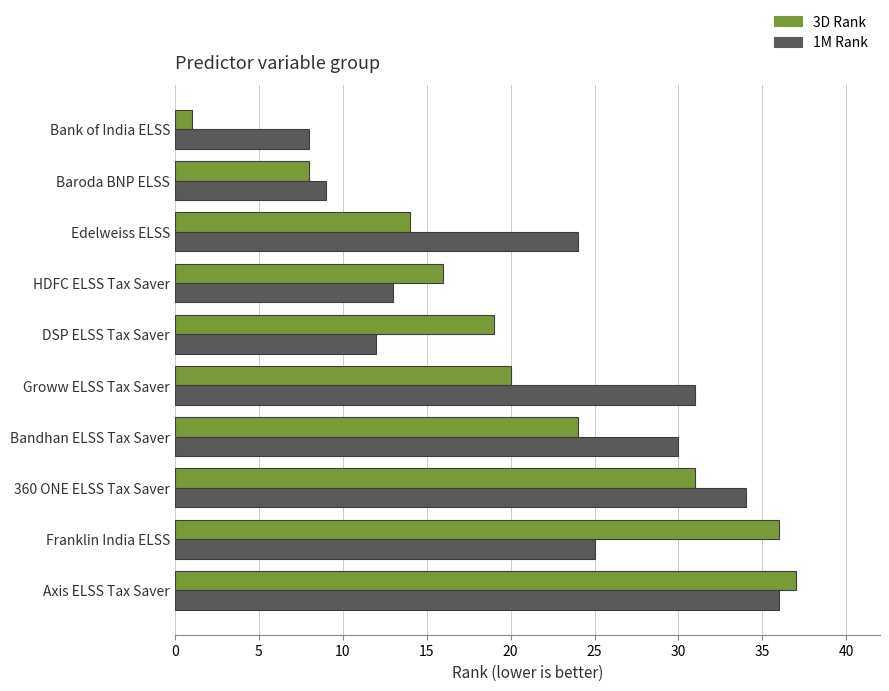

Is the value of 1M Rank at 360 ONE ELSS Tax Saver greater than the value of 3D Rank at Axis ELSS Tax Saver?

No